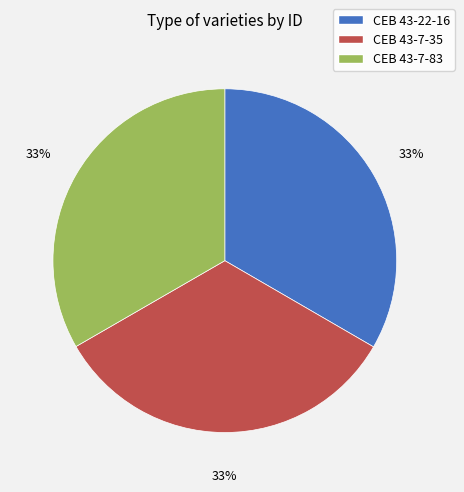

Count the number of slices in the pie.

3